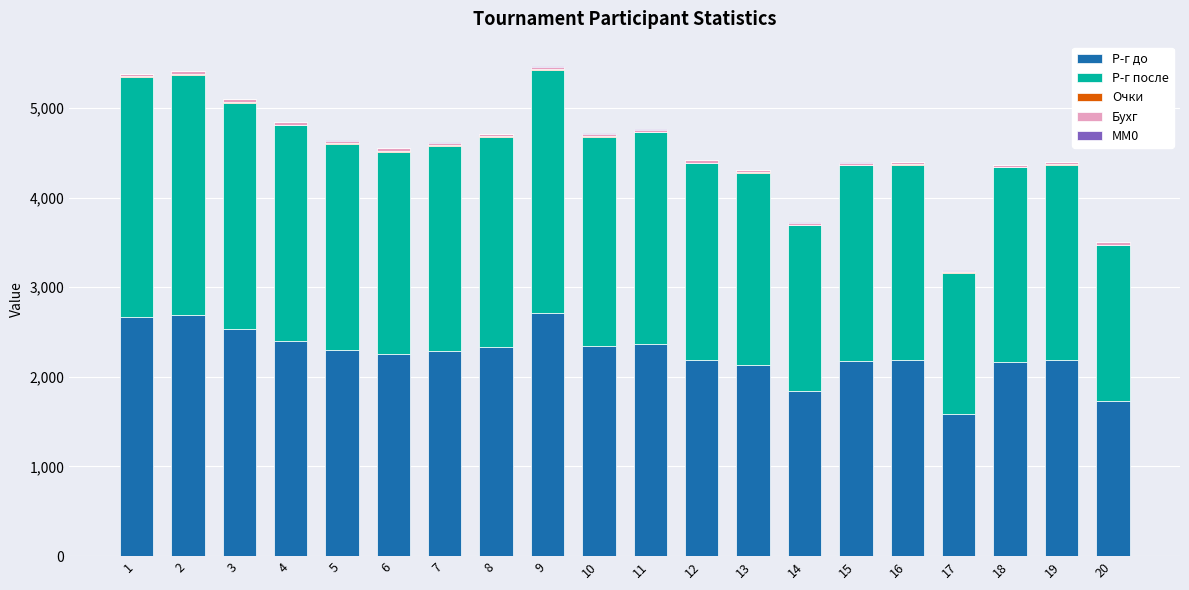

Are the bars horizontal?

No